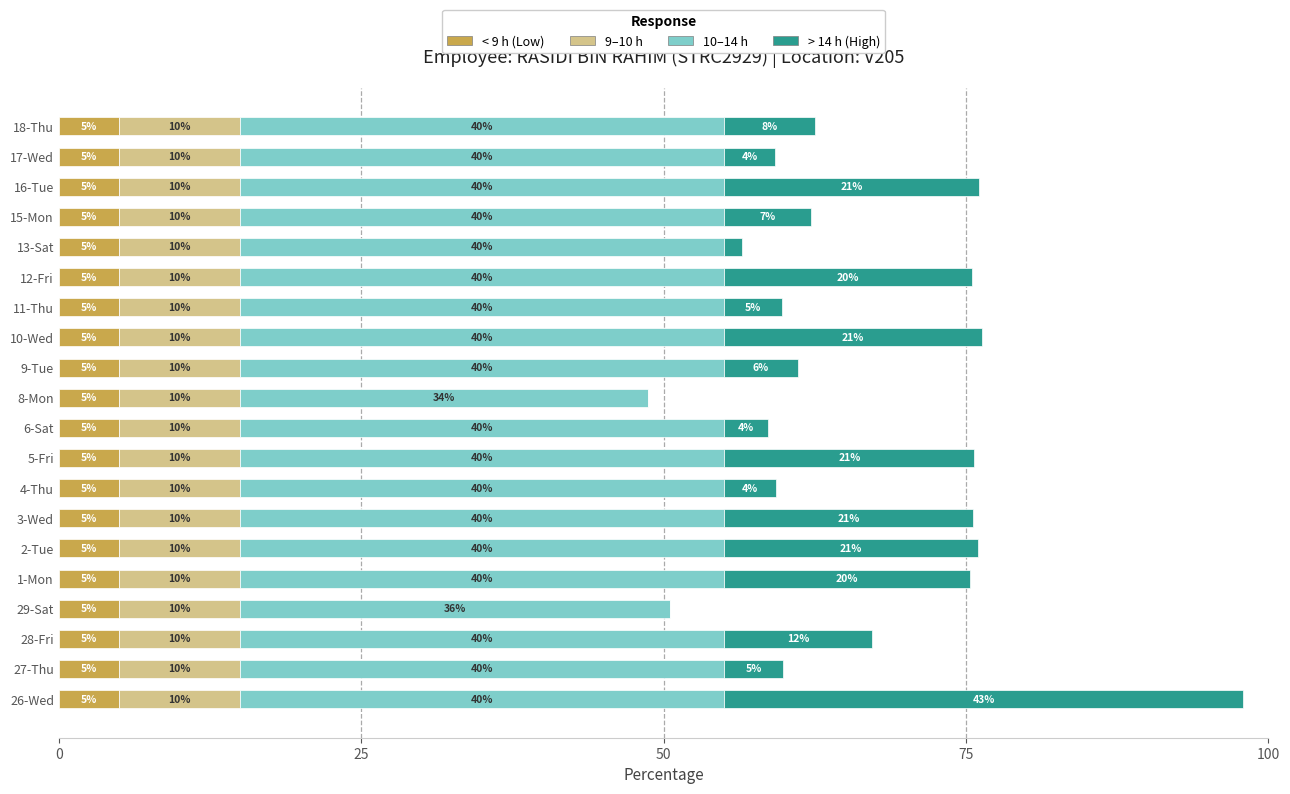

Is it true that < 9 h (Low) equals 8.5 at 28-Fri?

False